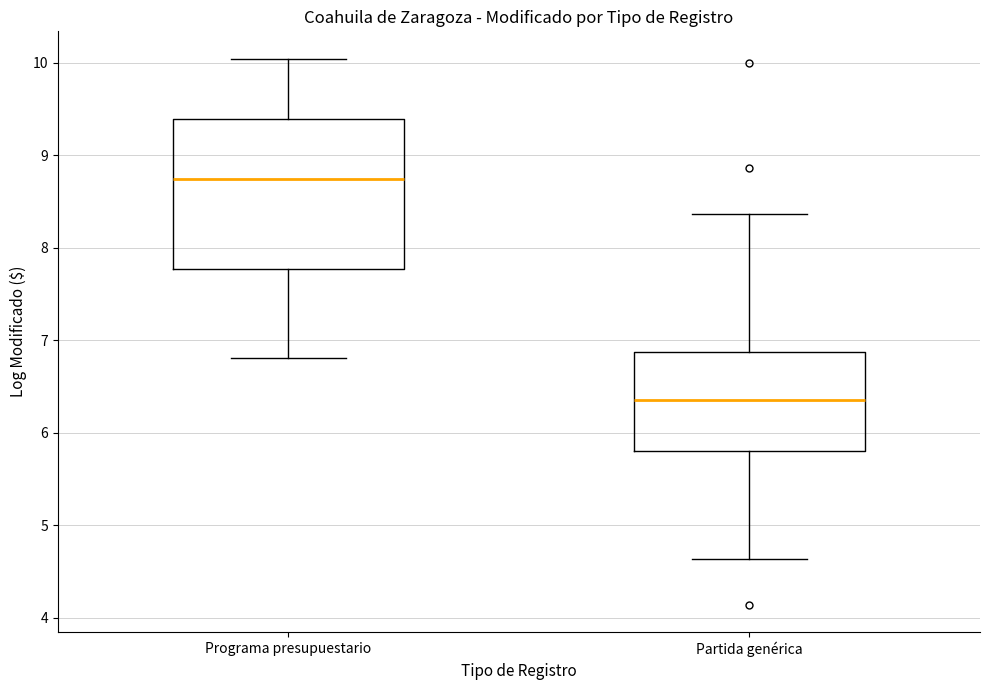

Which box has the highest median line?

Programa presupuestario